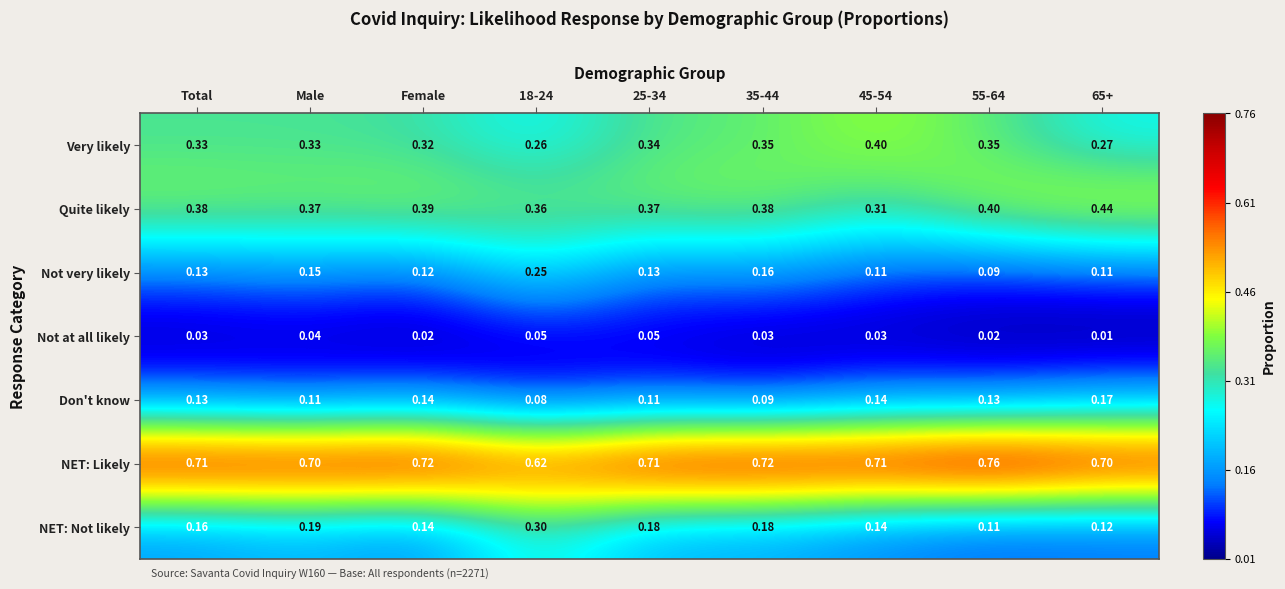

Rank the series by their maximum value, from highest to lowest.

NET: Likely, Quite likely, Very likely, NET: Not likely, Not very likely, Don't know, Not at all likely